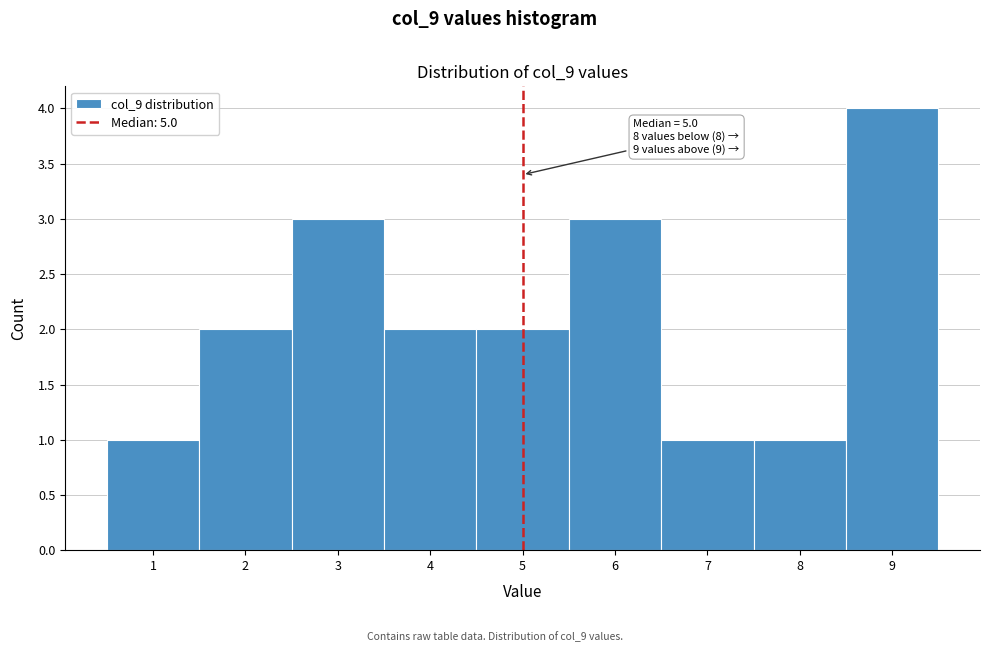

Which range on the x-axis has the tallest bar?

8.5 to 9.5